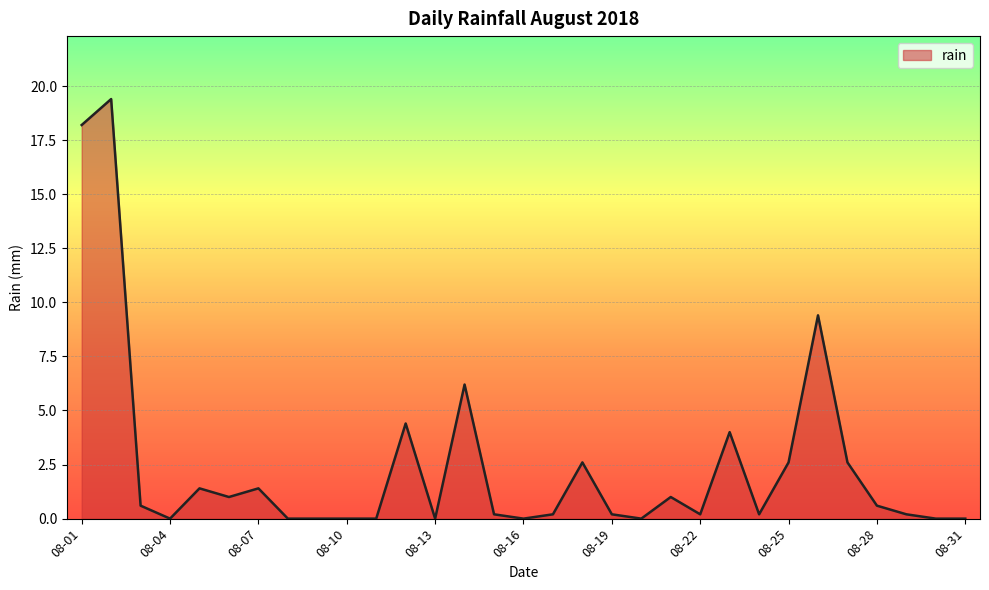

What is the difference between the maximum and minimum values?

19.4